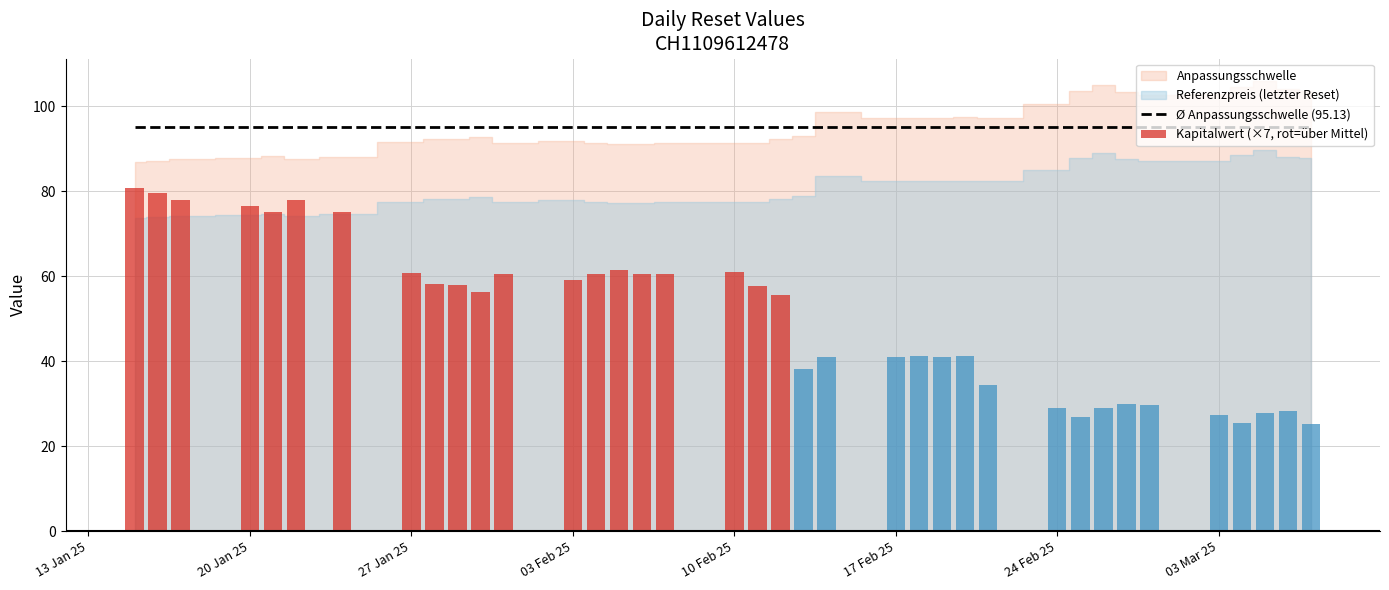

Which series has the largest total across all categories?

Anpassungsschwelle